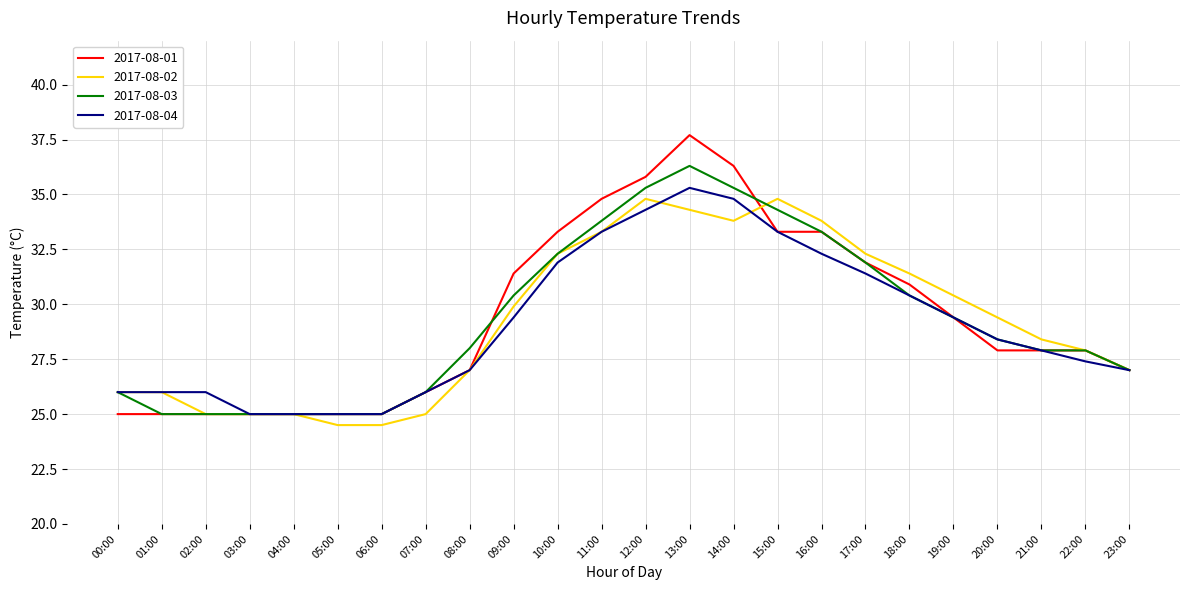

What position from the right is 14:00?

10